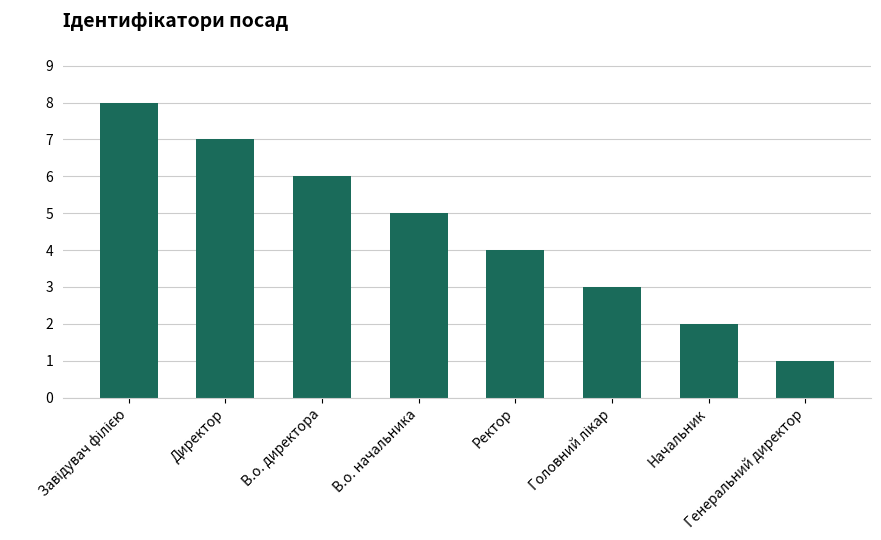

The value at Директор is 7. True or false?

True